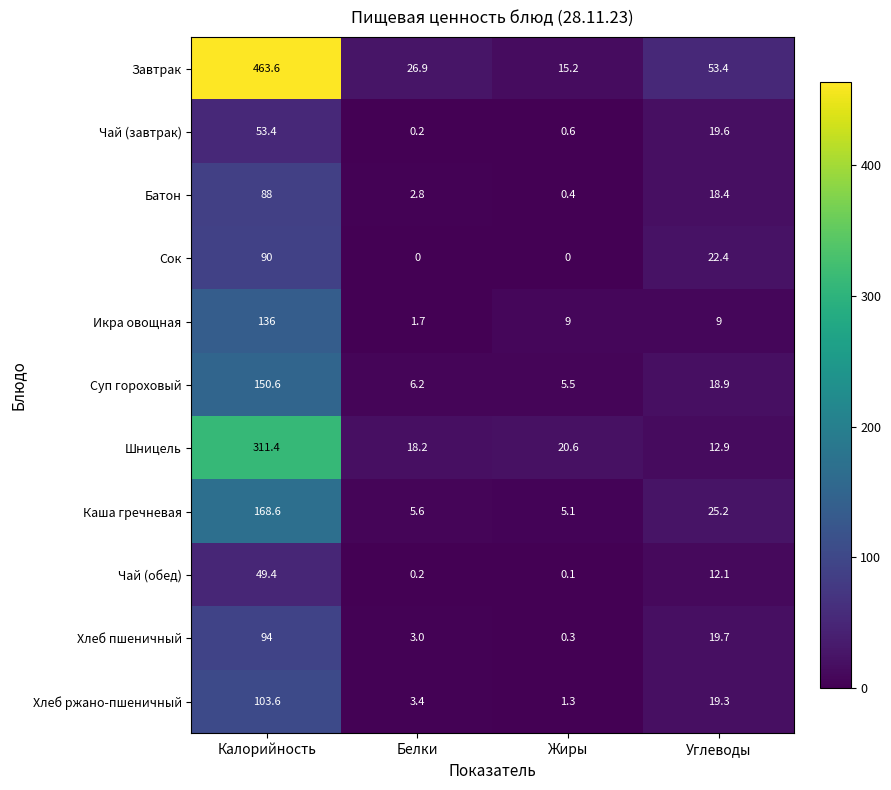

What is the difference between the maximum and minimum values in the Чай (завтрак) series?

53.2